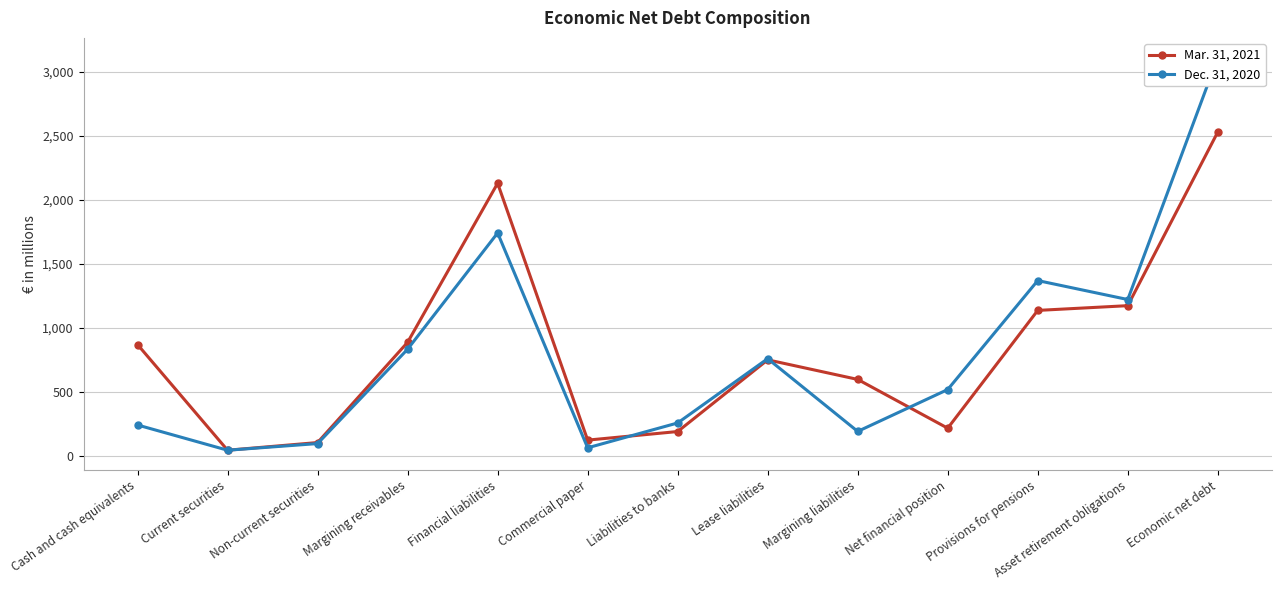

How many intersections are there between Dec. 31, 2020 and Mar. 31, 2021?

3